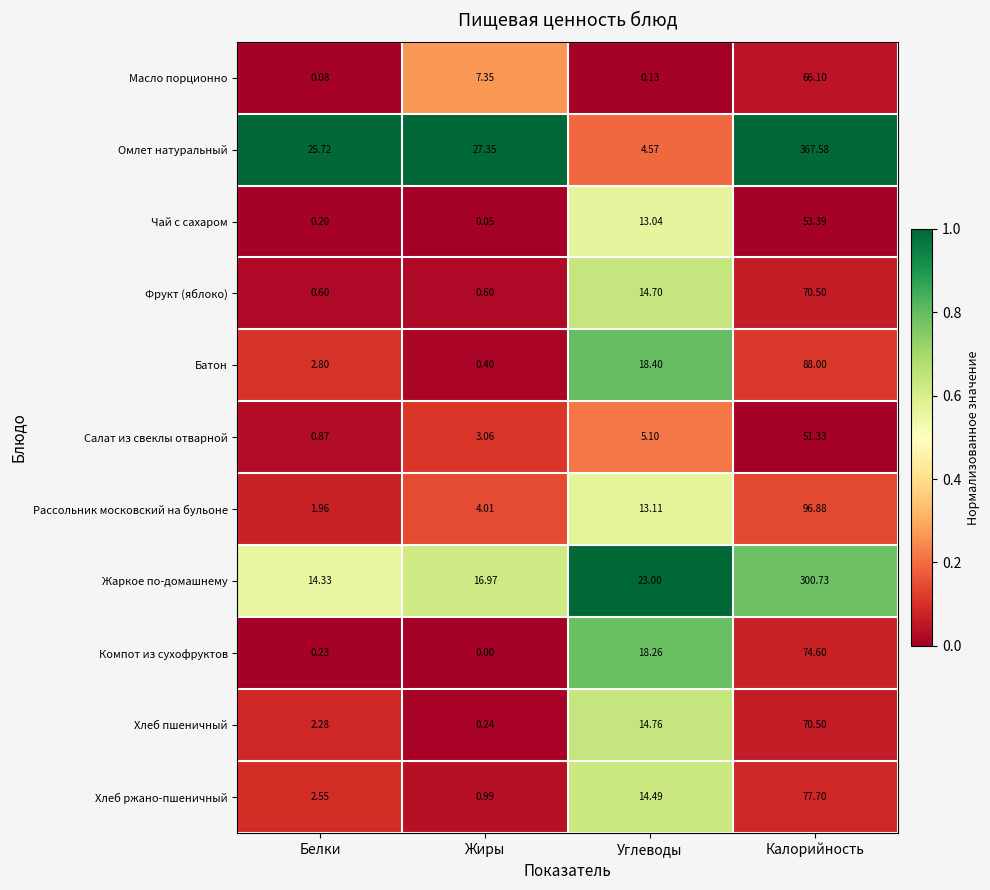

At Углеводы, list the series in order from smallest to largest.

Масло порционно, Омлет натуральный, Салат из свеклы отварной, Чай с сахаром, Рассольник московский на бульоне, Хлеб ржано-пшеничный, Фрукт (яблоко), Хлеб пшеничный, Компот из сухофруктов, Батон, Жаркое по-домашнему